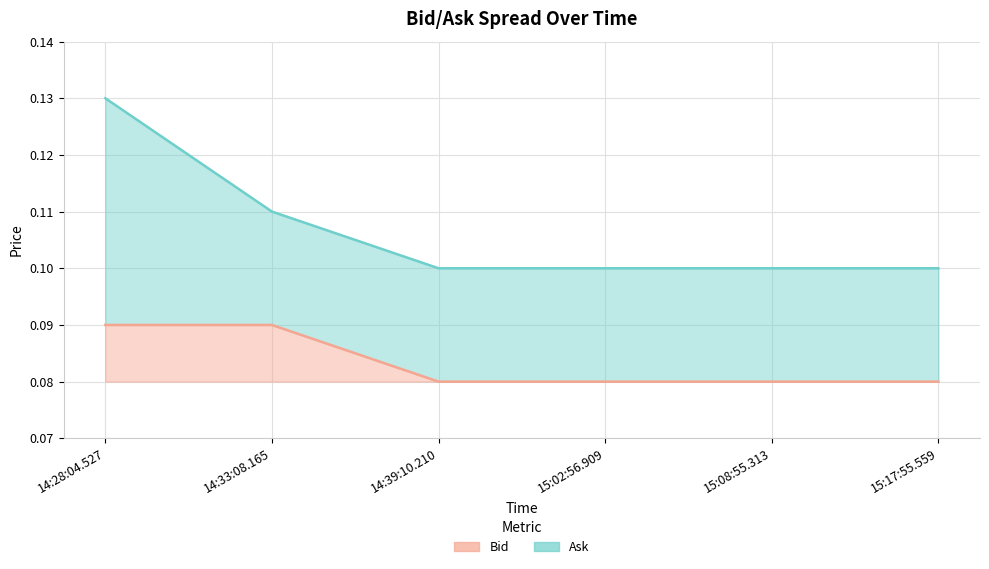

What is the label of the 2nd point from the right?

15:08:55.313